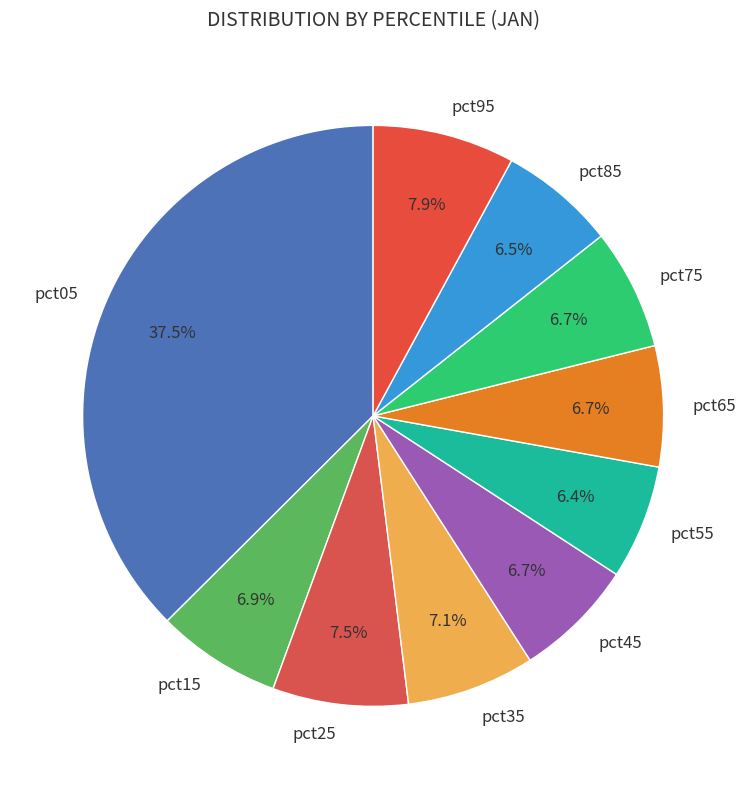

Which has a higher value, pct75 or pct95?

pct95